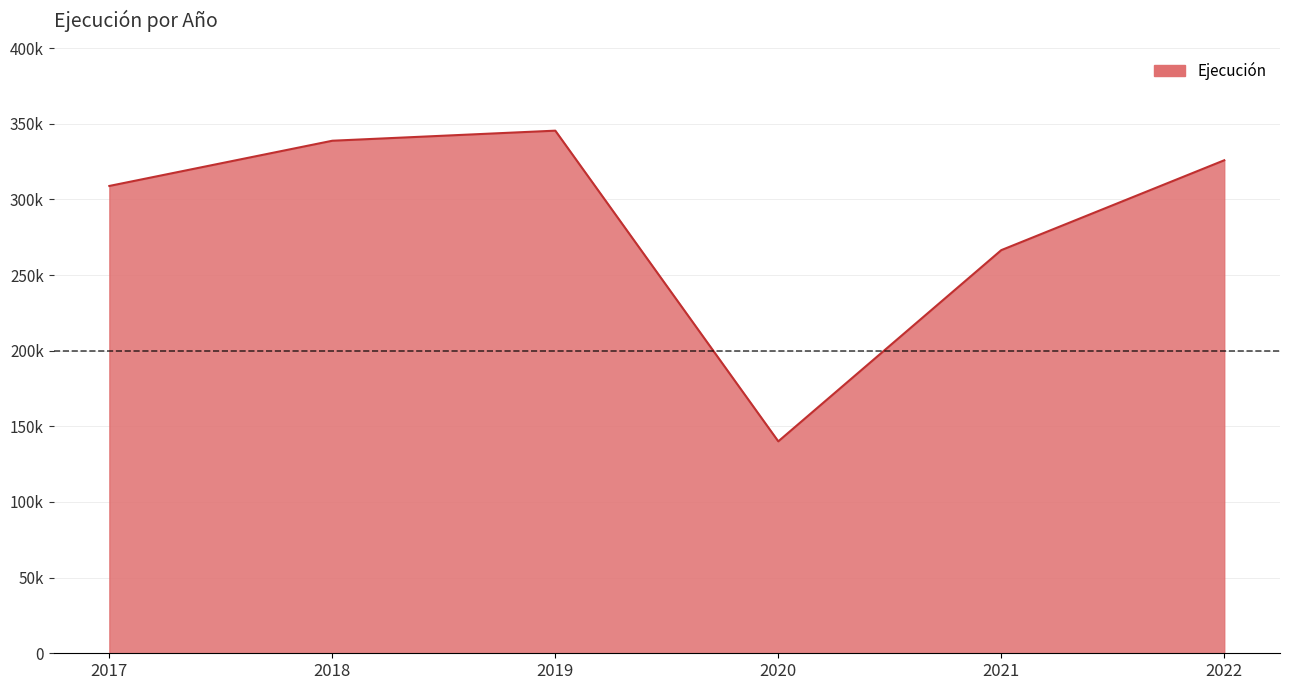

How many points are lower than both their immediate neighbors (excluding endpoints)?

1